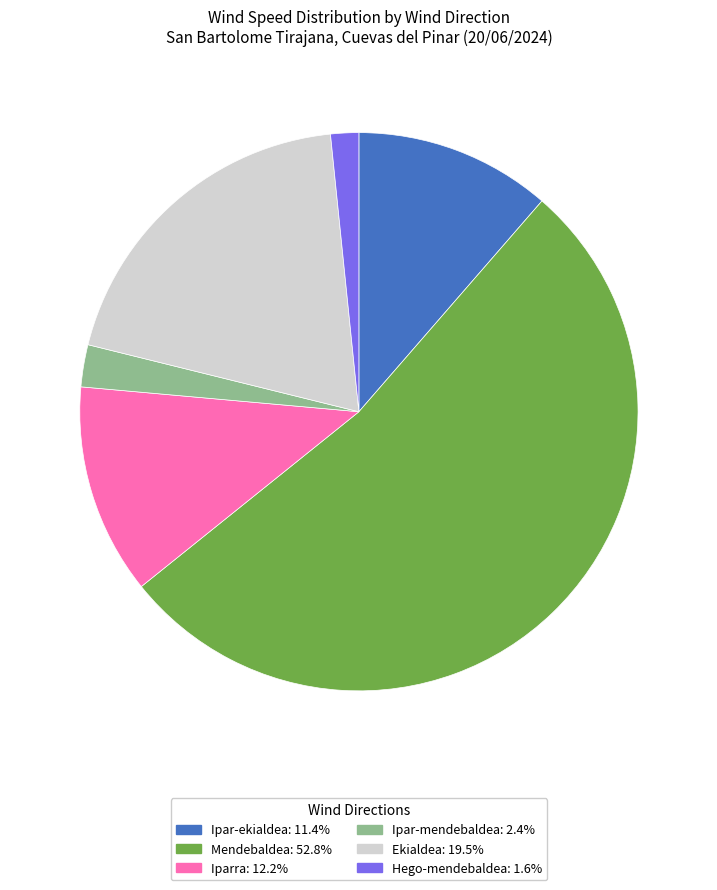

Is there a majority slice in this chart?

Yes